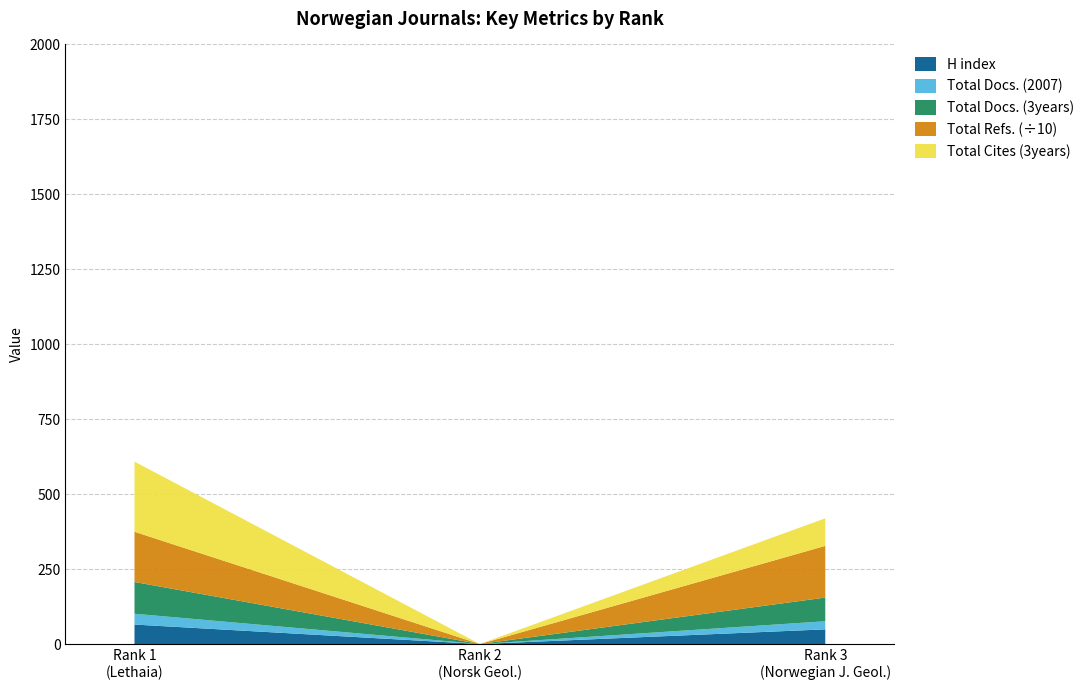

Reading left to right, extract all data points from this chart.

H index: 65	0	49
Total Docs. (2007): 36	0	27
Total Docs. (3years): 106	0	79
Total Refs.: 1675	0	1724
Total Cites (3years): 234	0	92